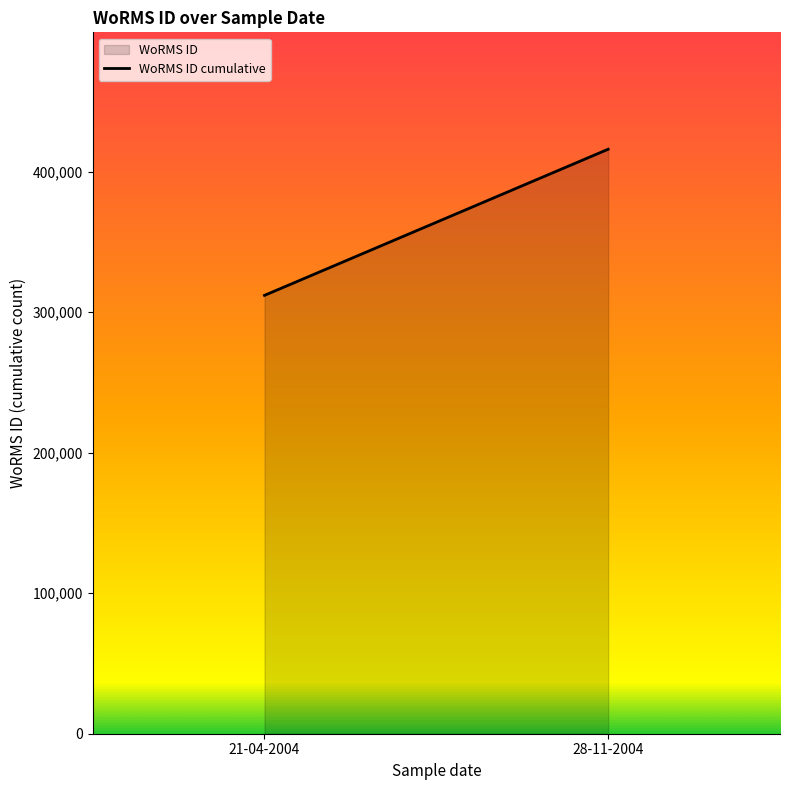

Does the chart have visible grid lines?

No